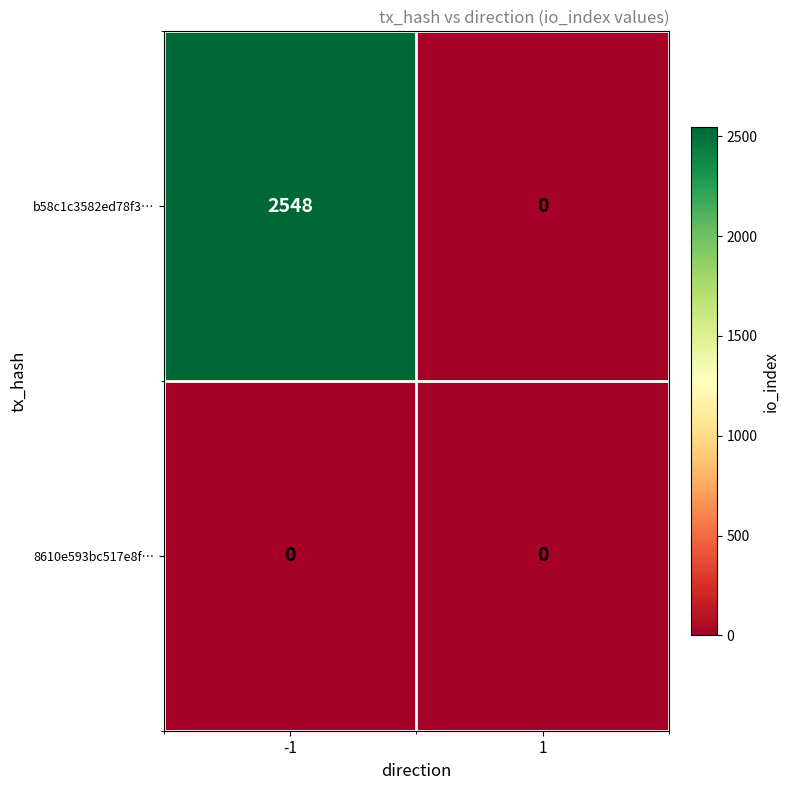

At how many categories does at least one series exceed 1629?

1